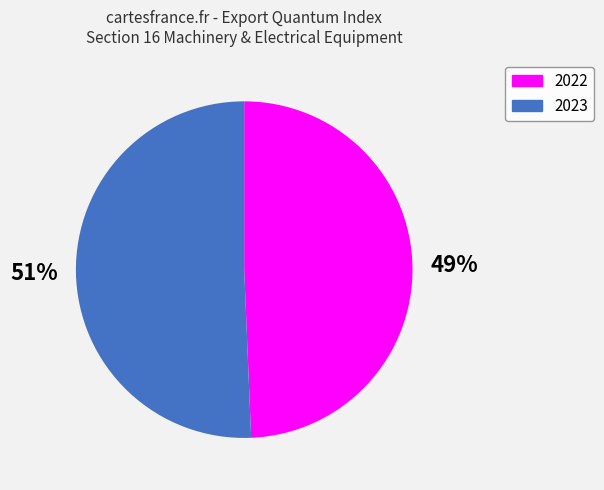

Is there a majority slice in this chart?

Yes